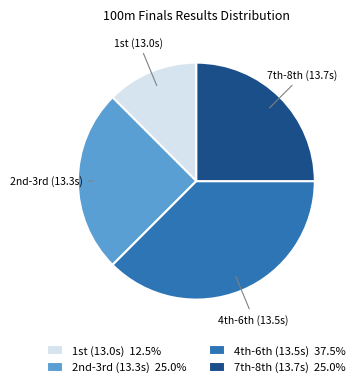

What is the smallest slice in the pie chart?

1st (13.0s)